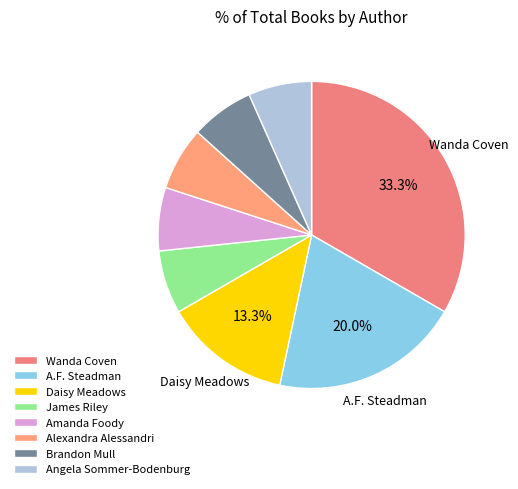

To the nearest percent, what is the combined percentage of A.F. Steadman and Brandon Mull?

27%